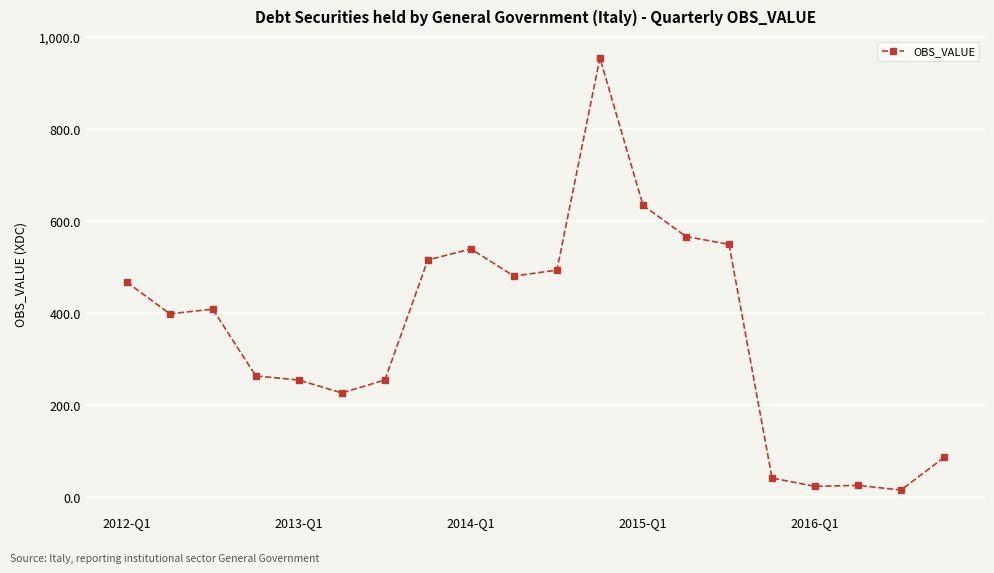

What is the maximum value shown in the chart?

955